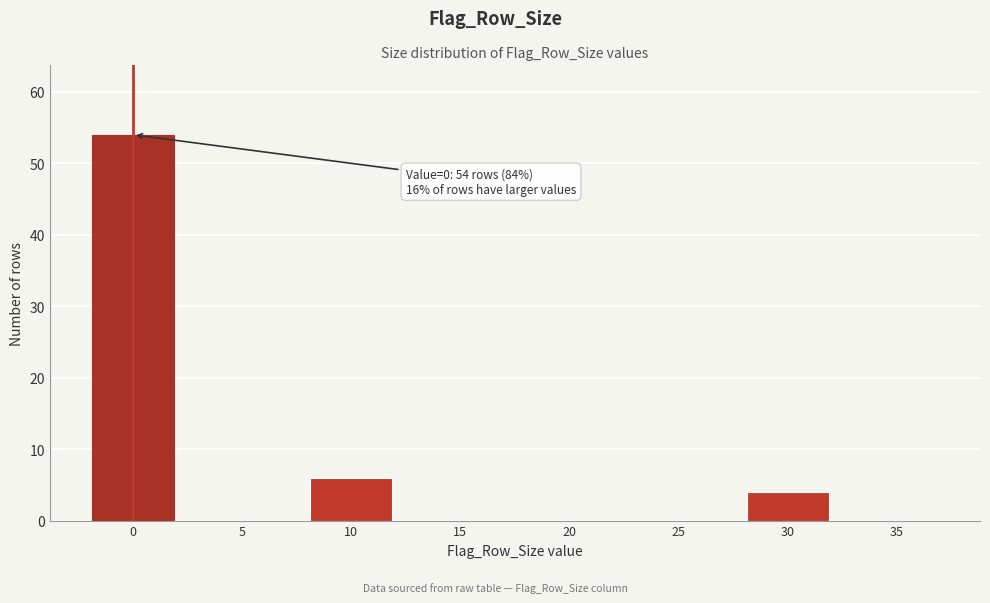

Reading right to left, list all the values displayed in this chart.

35=0	30=4	25=0	20=0	15=0	10=6	5=0	0=54